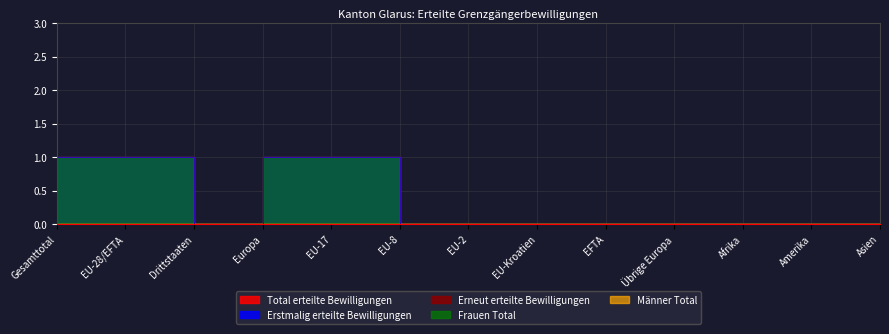

True or false: Total erteilte Bewilligungen and Erneut erteilte Bewilligungen intersect in this chart.

False